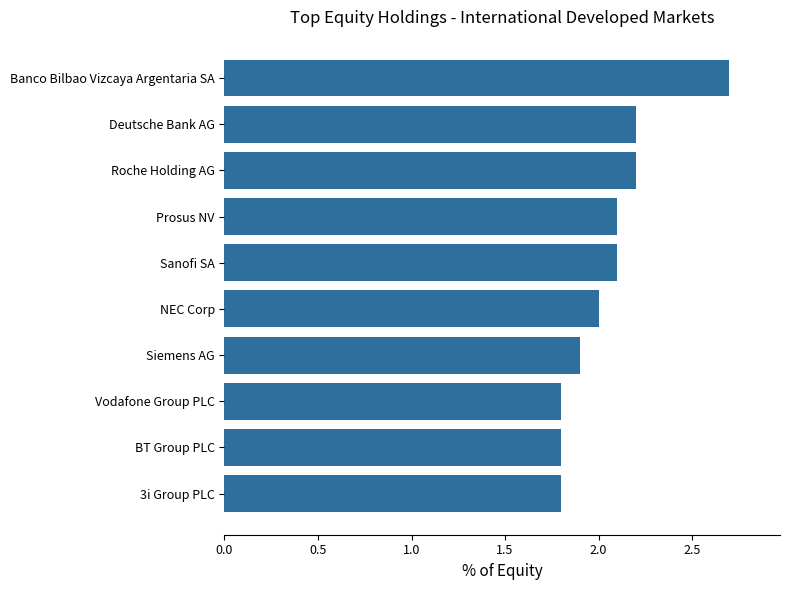

Read the value at Deutsche Bank AG.

2.2